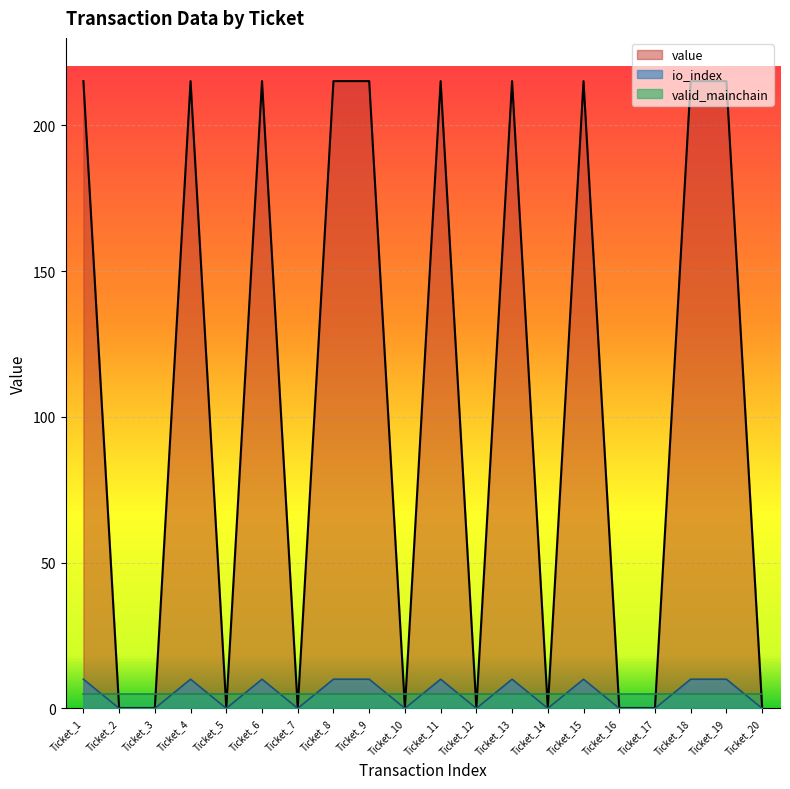

How many interior local peaks does the io_index series have?

5